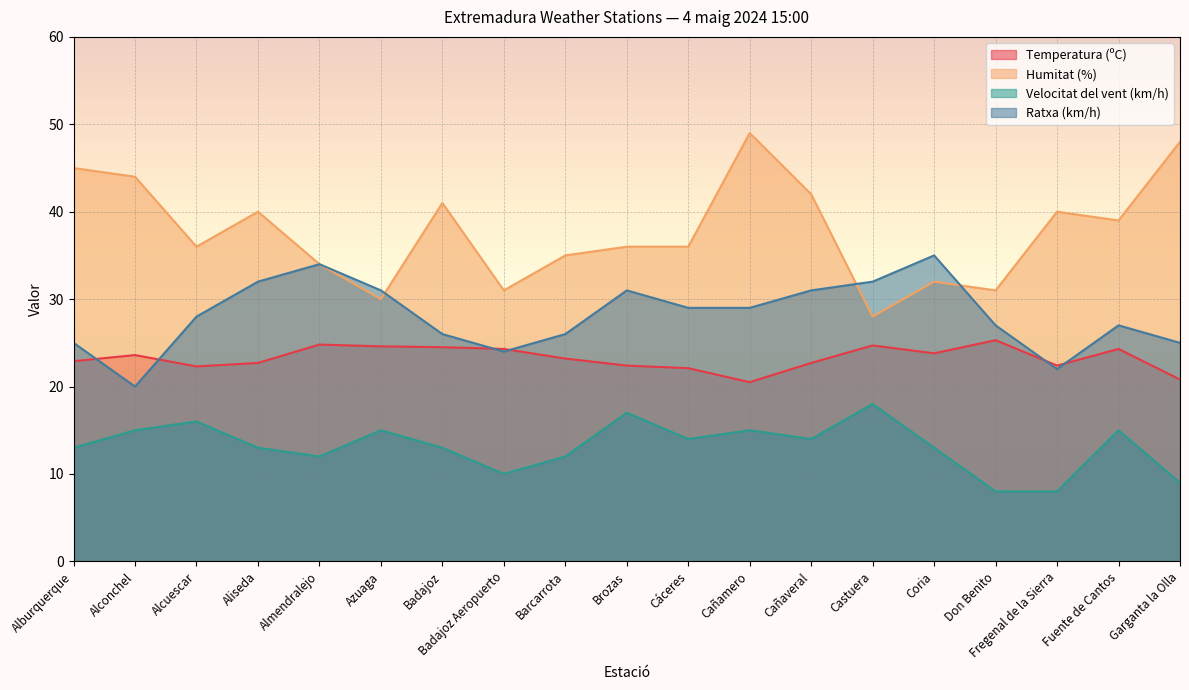

Reading left to right, extract all data points from this chart.

Temperatura (ºC): 22.9	23.6	22.3	22.7	24.8	24.6	24.5	24.3	23.2	22.4	22.1	20.5	22.7	24.7	23.8	25.3	22.4	24.3	20.8
Humitat (%): 45.0	44.0	36.0	40.0	34.0	30.0	41.0	31.0	35.0	36.0	36.0	49.0	42.0	28.0	32.0	31.0	40.0	39.0	48.0
Velocitat del vent (km/h): 13.0	15.0	16.0	13.0	12.0	15.0	13.0	10.0	12.0	17.0	14.0	15.0	14.0	18.0	13.0	8.0	8.0	15.0	9.0
Ratxa (km/h): 25.0	20.0	28.0	32.0	34.0	31.0	26.0	24.0	26.0	31.0	29.0	29.0	31.0	32.0	35.0	27.0	22.0	27.0	25.0